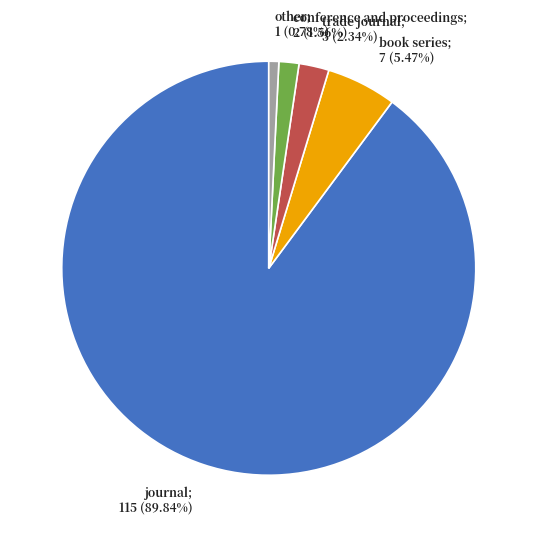

Is there any slice that represents more than half of the pie?

Yes